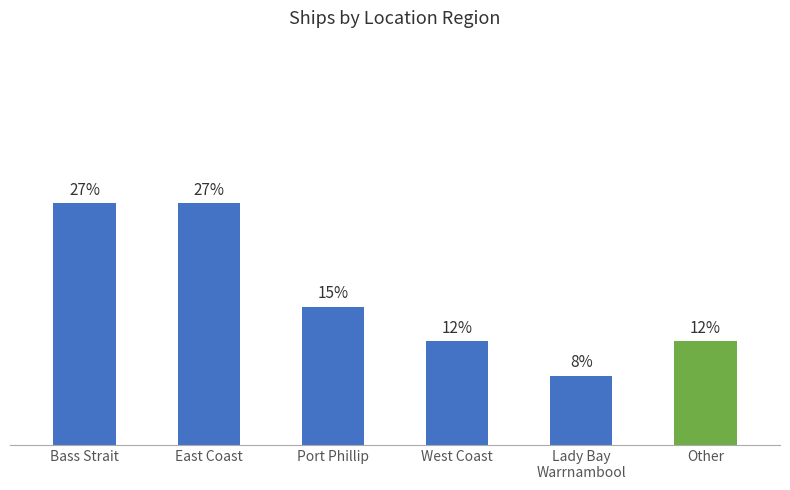

Reading left to right, list all the values displayed in this chart.

Bass Strait=26.9	East Coast=26.9	Port Phillip=15.4	West Coast=11.5	Lady Bay
Warrnambool=7.7	Other=11.5